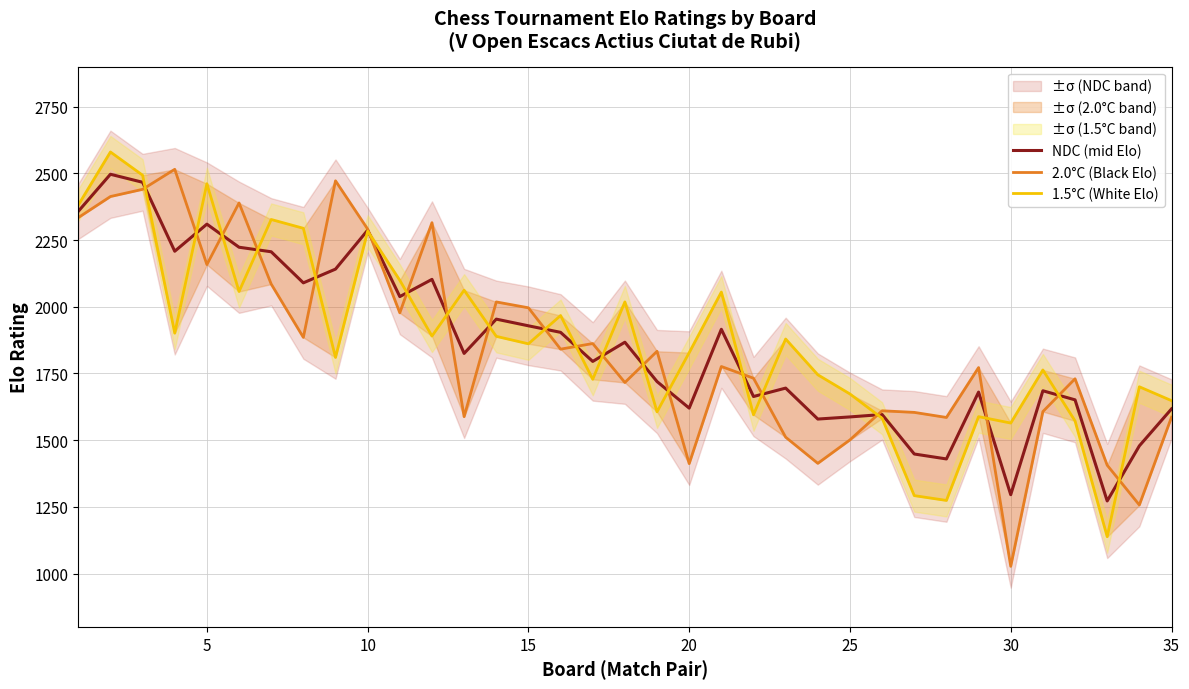

What is the smallest value displayed?

1027.0